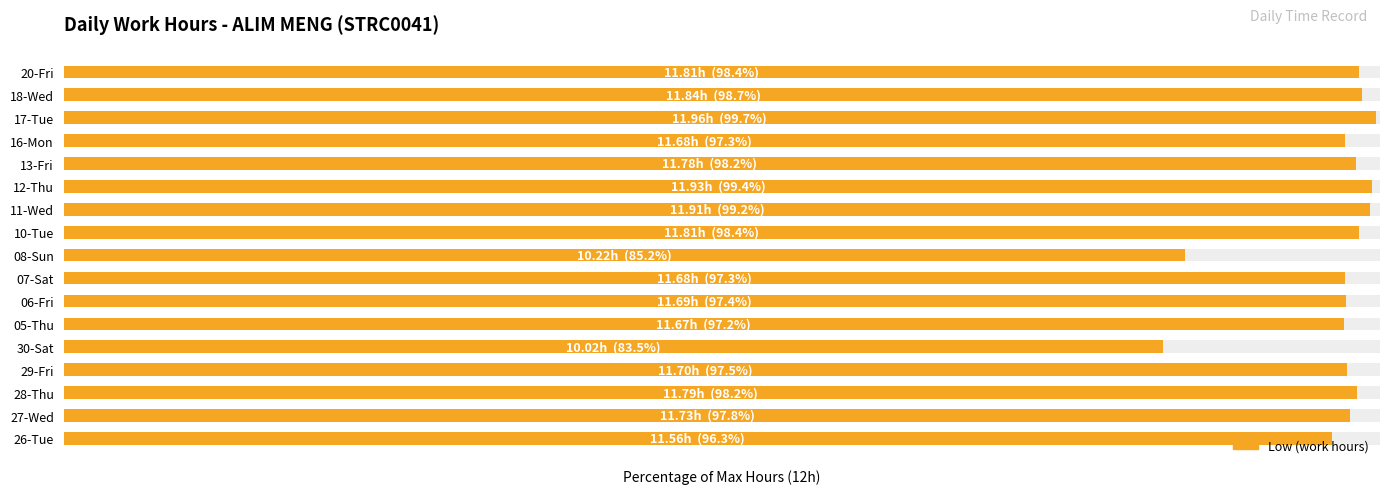

Reading left to right, what are all the values shown in this chart?

96.3	97.8	98.2	97.5	83.5	97.2	97.4	97.3	85.2	98.4	99.2	99.4	98.2	97.3	99.7	98.7	98.4